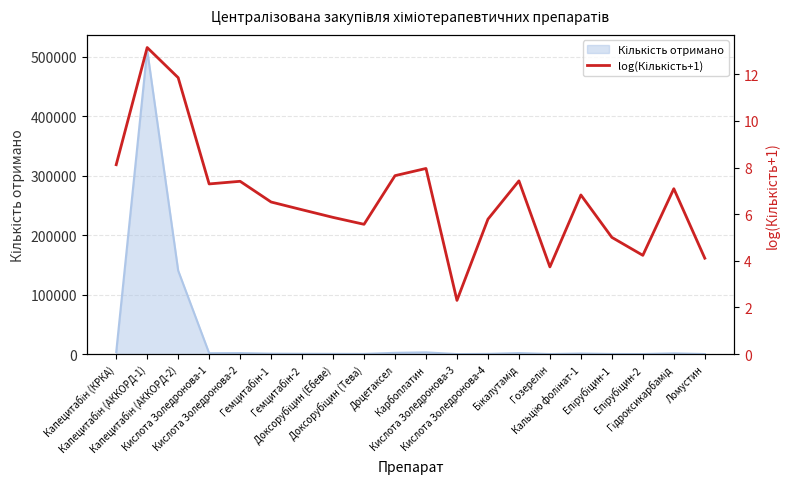

How many points are higher than both their immediate neighbors (excluding endpoints)?

6